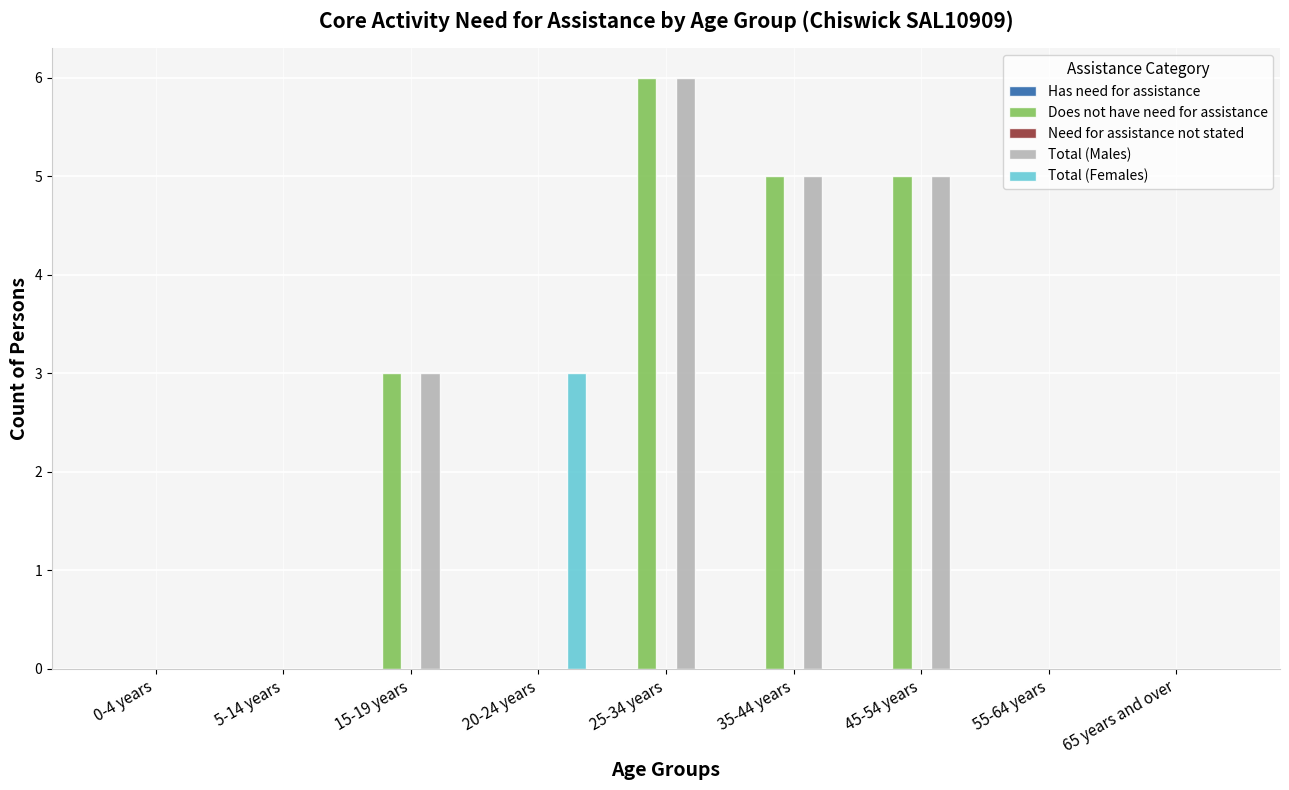

How many series are shown in this chart?

3